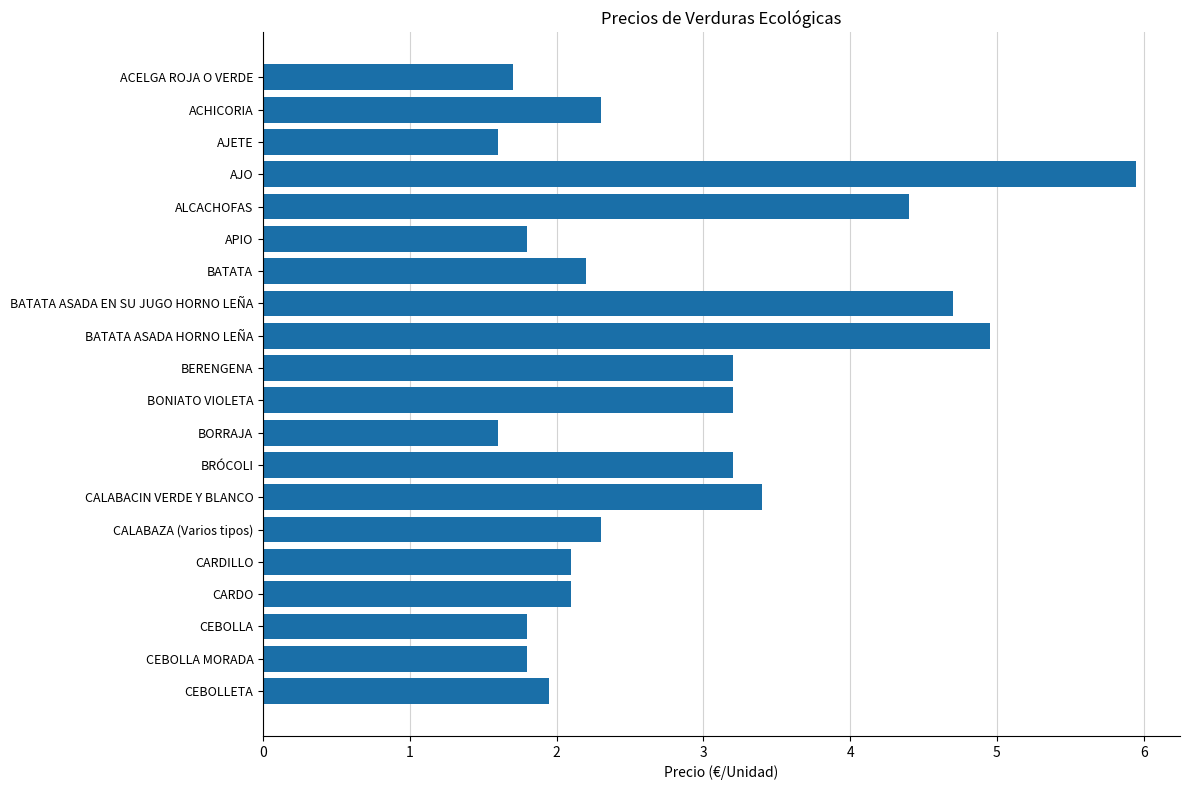

What is the smallest value displayed?

1.6